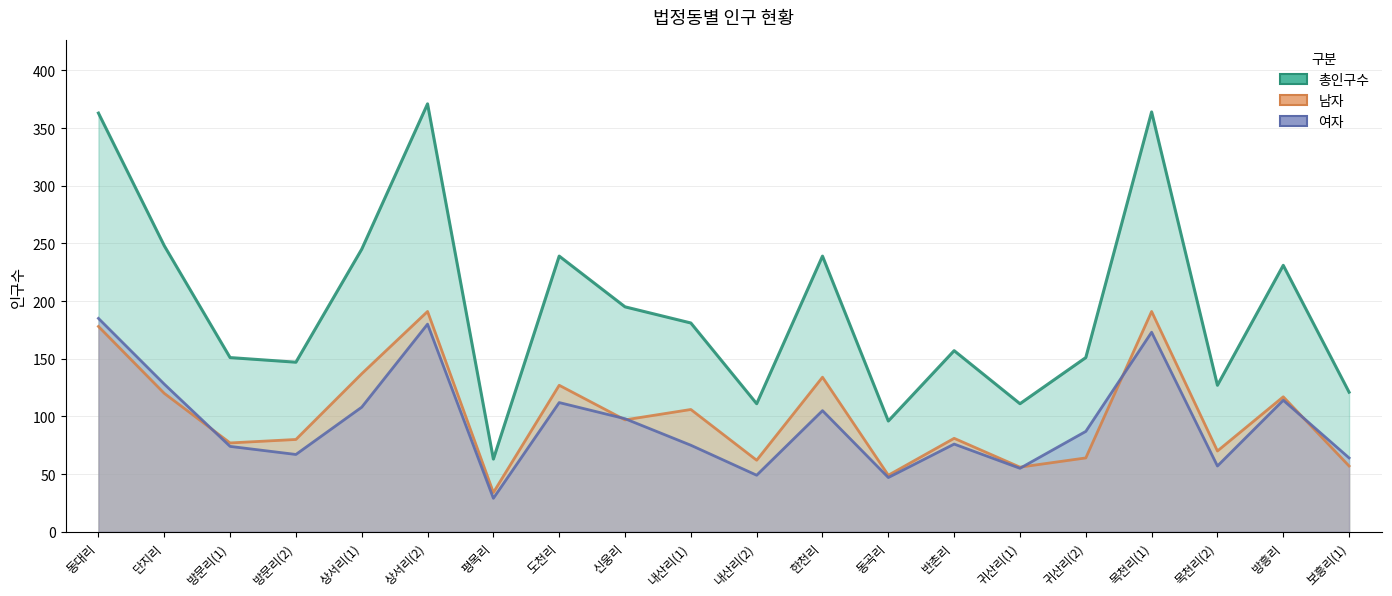

True or false: 여자 and 총인구수 intersect in this chart.

False